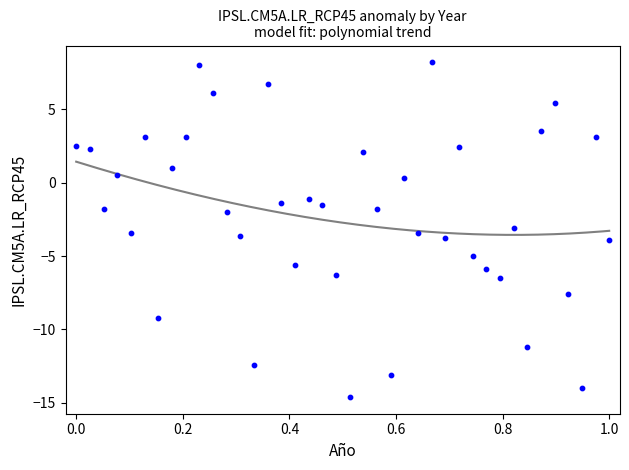

What is the range of Y values (max minus min)?

22.8